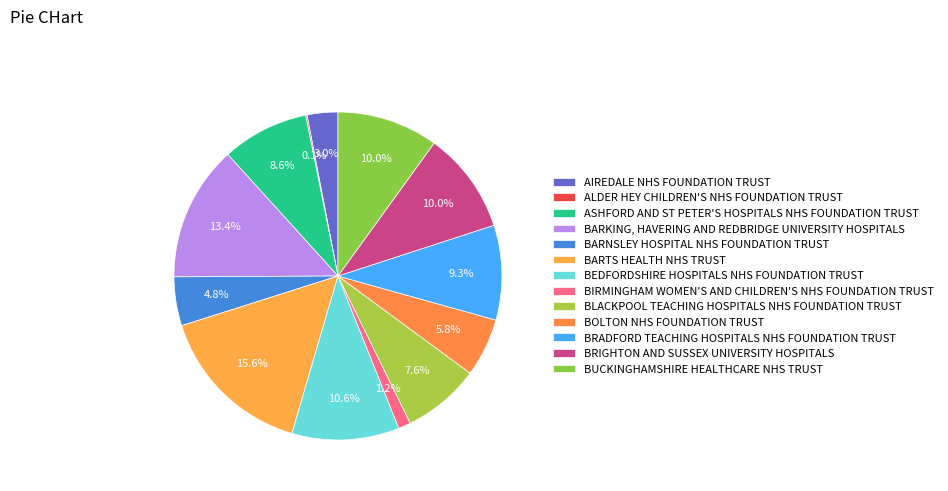

Rank the categories by value from highest to lowest.

BARTS HEALTH NHS TRUST, BARKING, HAVERING AND REDBRIDGE UNIVERSITY HOSPITALS, BEDFORDSHIRE HOSPITALS NHS FOUNDATION TRUST, BRIGHTON AND SUSSEX UNIVERSITY HOSPITALS, BUCKINGHAMSHIRE HEALTHCARE NHS TRUST, BRADFORD TEACHING HOSPITALS NHS FOUNDATION TRUST, ASHFORD AND ST PETER'S HOSPITALS NHS FOUNDATION TRUST, BLACKPOOL TEACHING HOSPITALS NHS FOUNDATION TRUST, BOLTON NHS FOUNDATION TRUST, BARNSLEY HOSPITAL NHS FOUNDATION TRUST, AIREDALE NHS FOUNDATION TRUST, BIRMINGHAM WOMEN'S AND CHILDREN'S NHS FOUNDATION TRUST, ALDER HEY CHILDREN'S NHS FOUNDATION TRUST